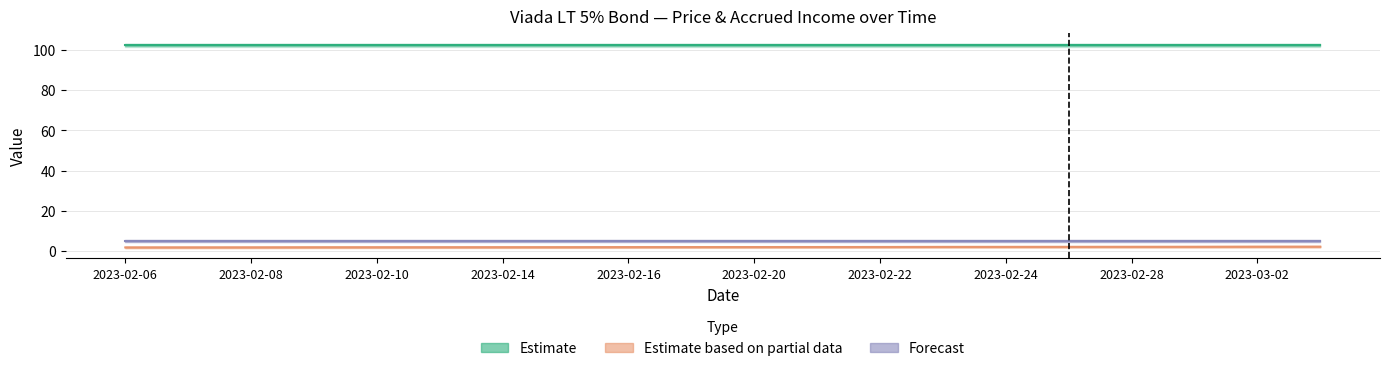

Which label corresponds to the largest value in the chart?

2023-02-06